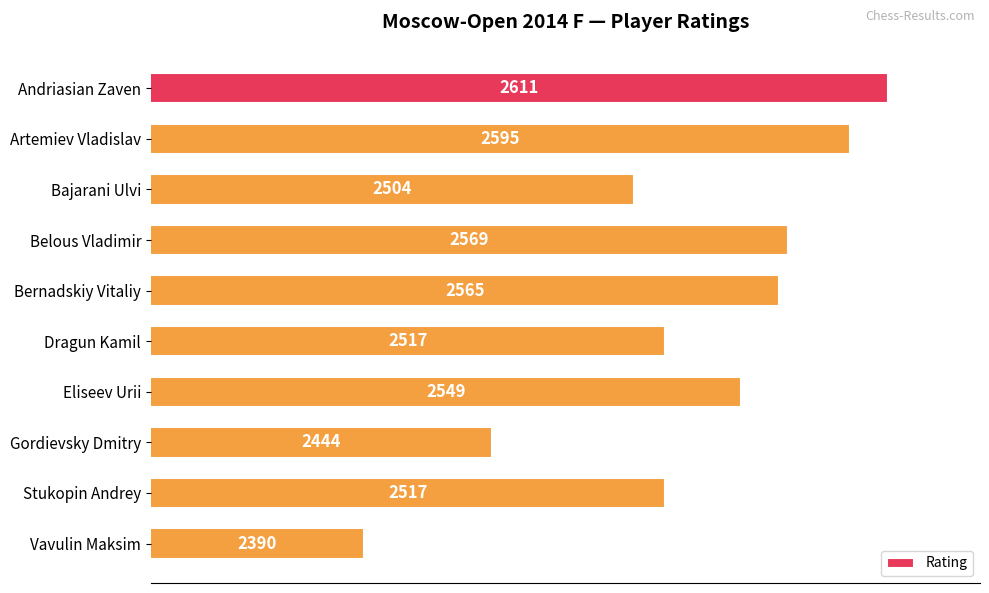

What is the sum of all values?

25261